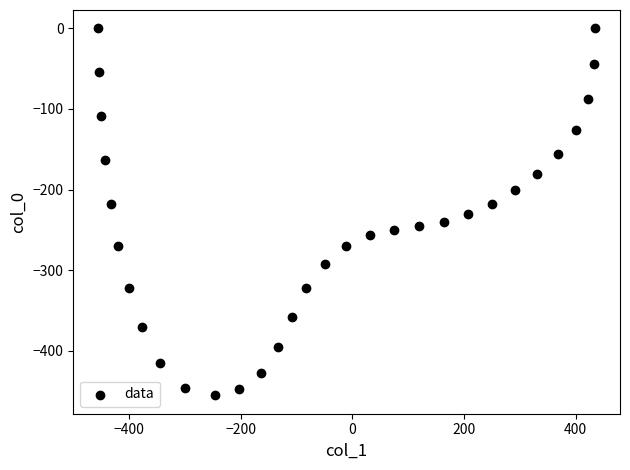

What is the range of Y values (max minus min)?

455.1